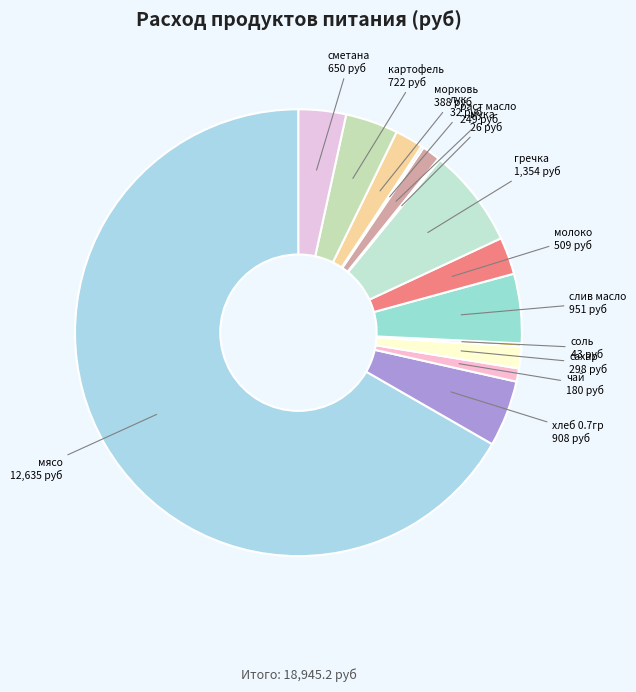

Between хлеб 0.7гр and мясо, which is larger?

мясо